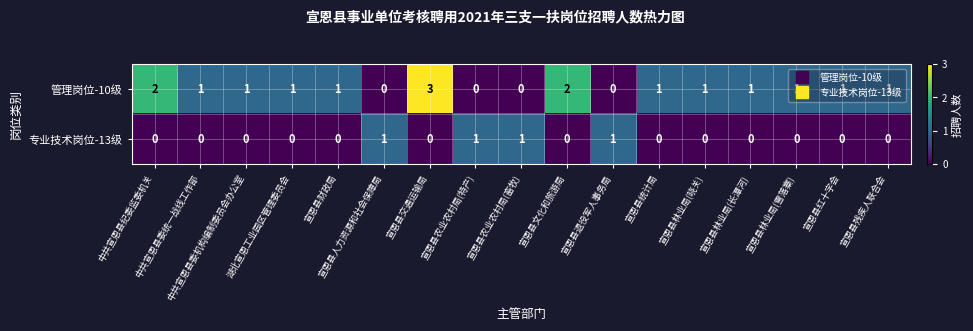

At how many categories does at least one series exceed 0?

17